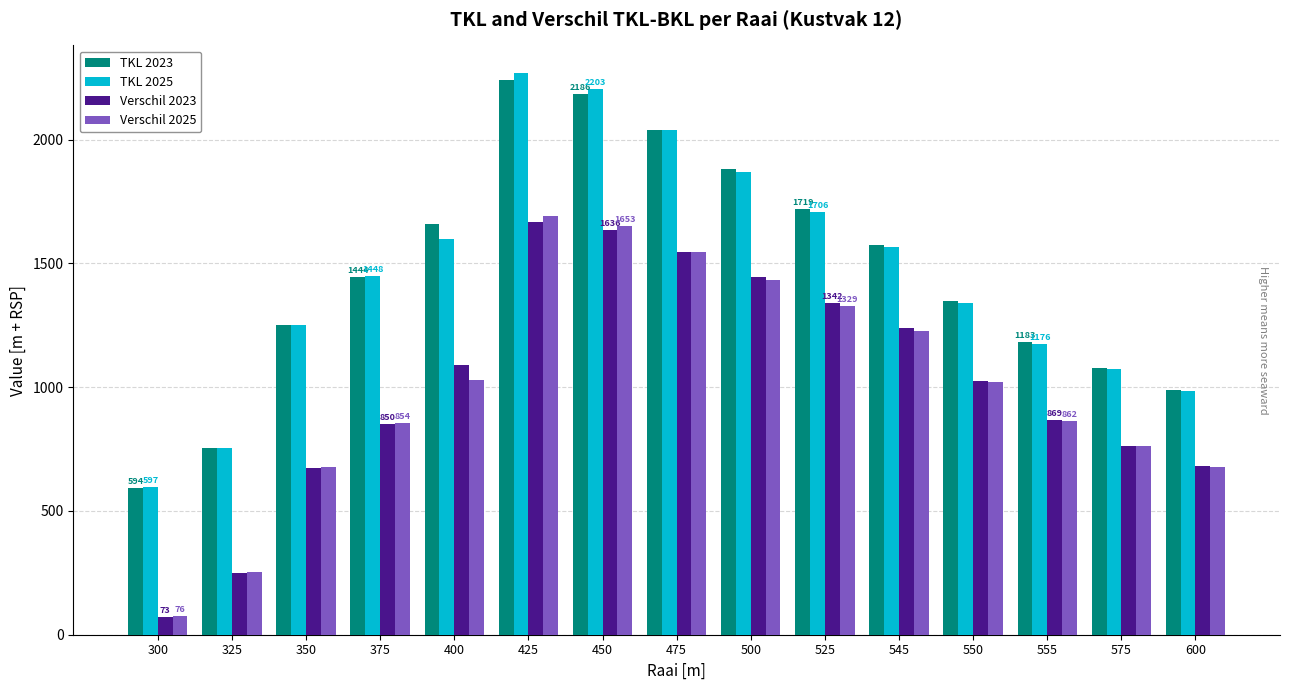

What is the total value across all series at 425?

7868.0